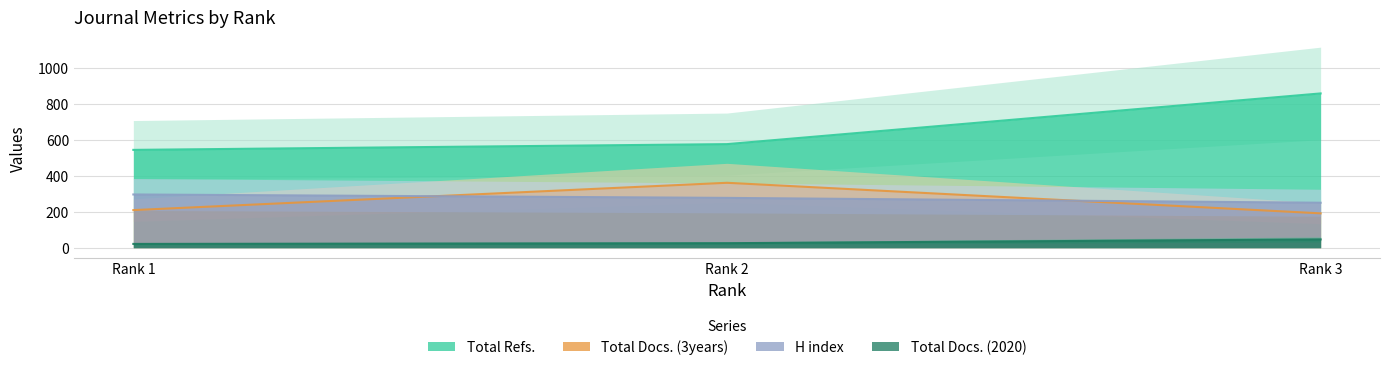

What is the average value of the Total Docs. (2020) series?

31